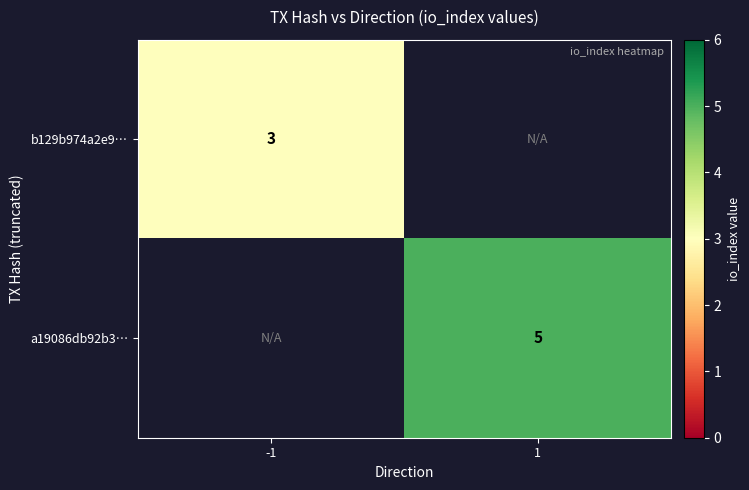

The value of b129b974a2e9… at -1 is 4. True or false?

False